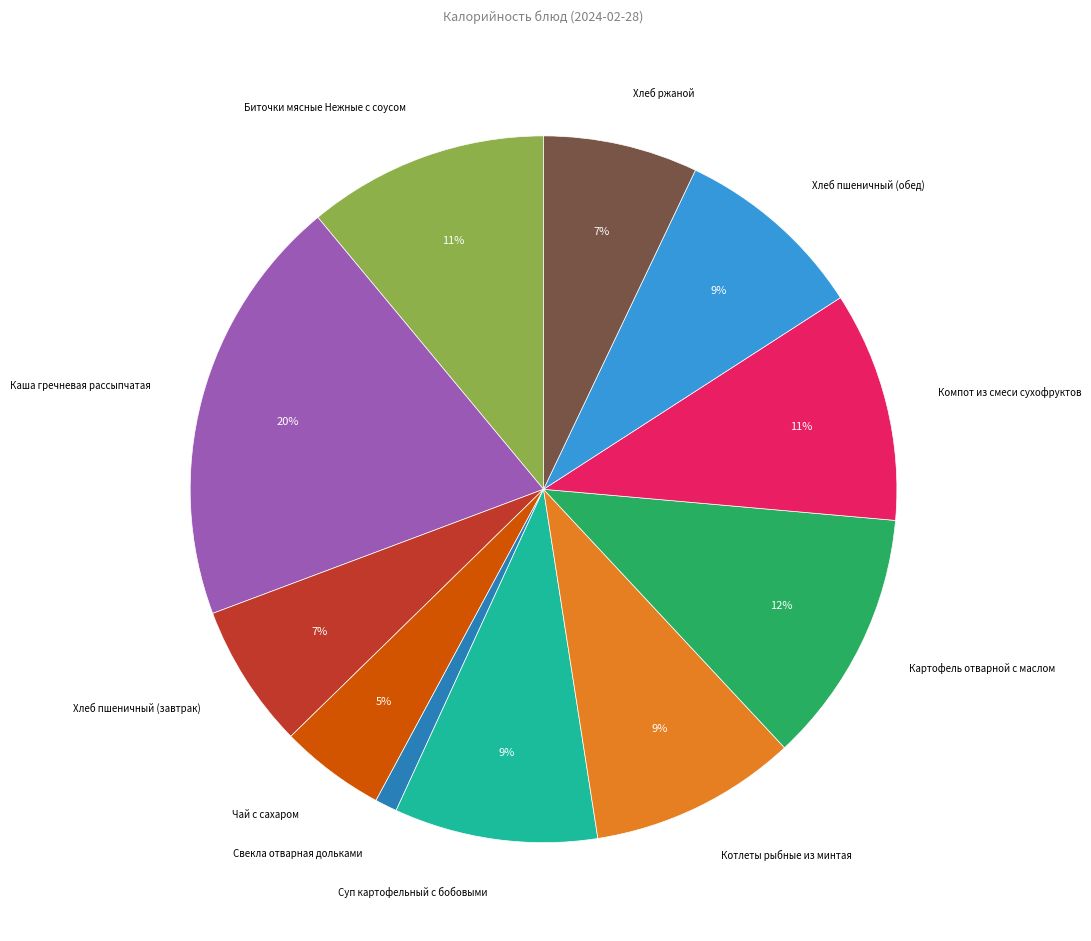

Is the sum of Свекла отварная дольками and Суп картофельный с бобовыми greater than half?

No